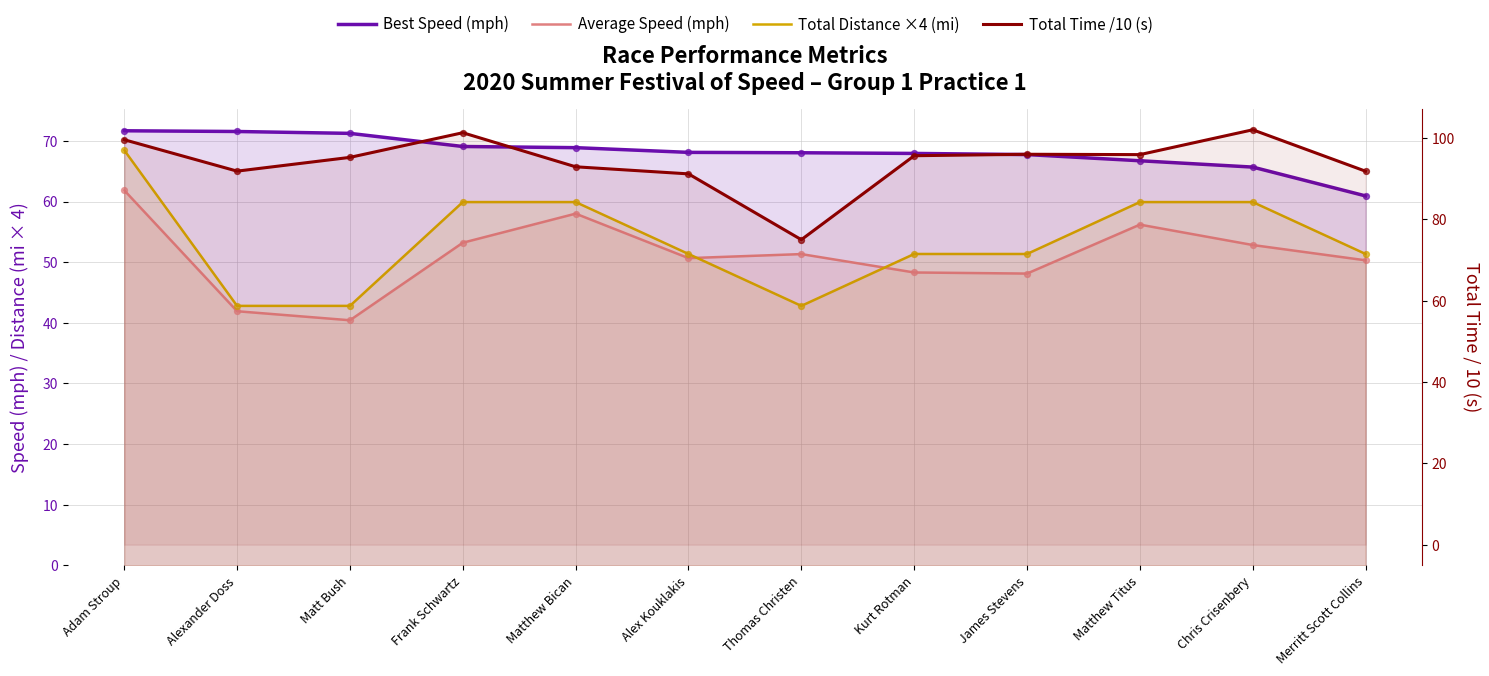

Which series reaches the minimum Y coordinate?

Average Speed (mph)